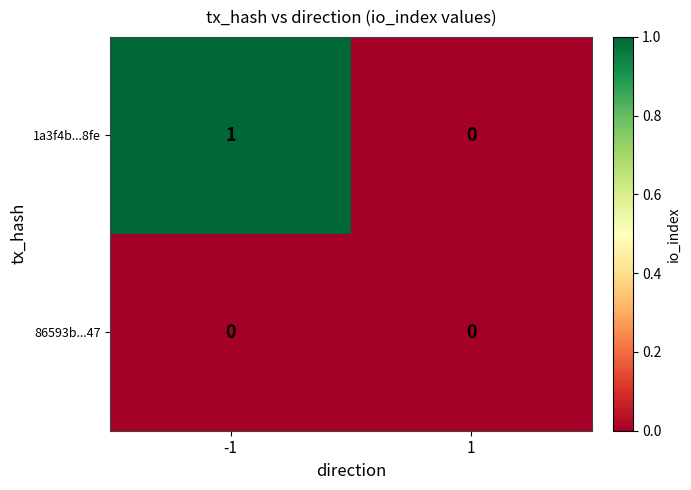

The value of 1a3f4b...8fe at -1 is 2. True or false?

False